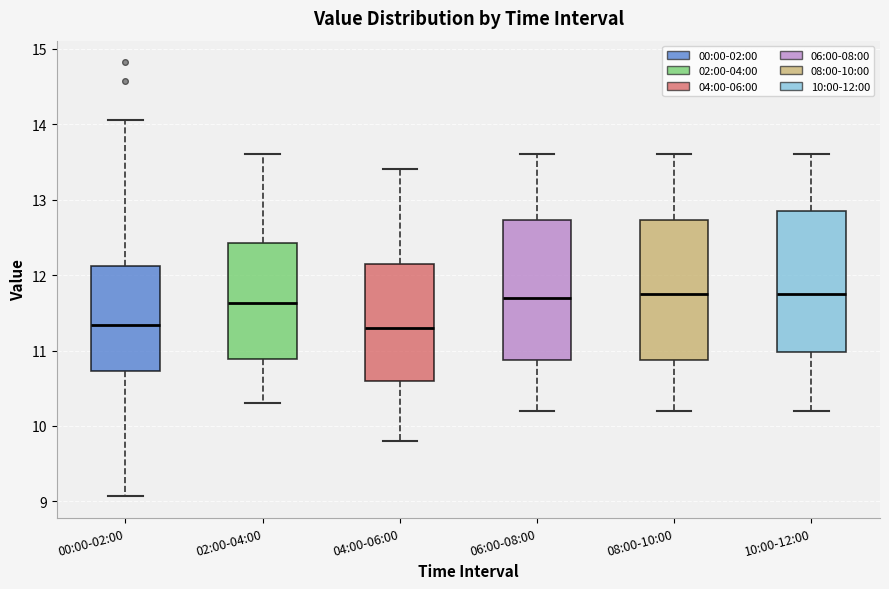

Reading left to right, read every box against the y-axis: the position of its median line, the range the box covers, and the ends of its whiskers. The values are not printed on the chart, so give them approximately, as read against the axis.

00:00-02:00: median 11.3, box 10.7 to 12.1, whiskers 9.1 to 14.1
02:00-04:00: median 11.6, box 10.9 to 12.4, whiskers 10.3 to 13.6
04:00-06:00: median 11.3, box 10.6 to 12.2, whiskers 9.8 to 13.4
06:00-08:00: median 11.7, box 10.9 to 12.7, whiskers 10.2 to 13.6
08:00-10:00: median 11.8, box 10.9 to 12.7, whiskers 10.2 to 13.6
10:00-12:00: median 11.8, box 11.0 to 12.9, whiskers 10.2 to 13.6